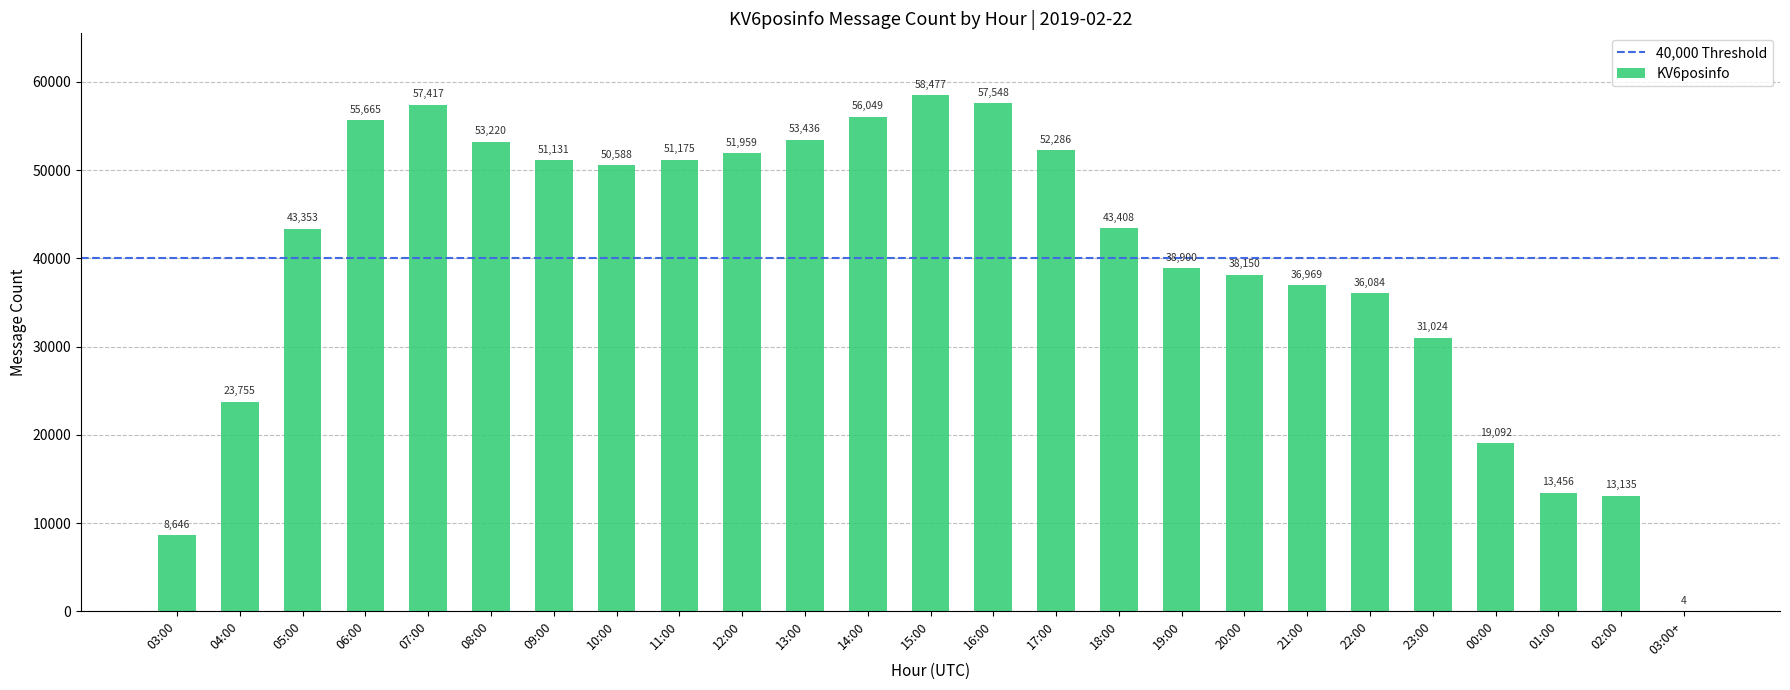

Are the bars grouped side by side (vs. stacked)?

No